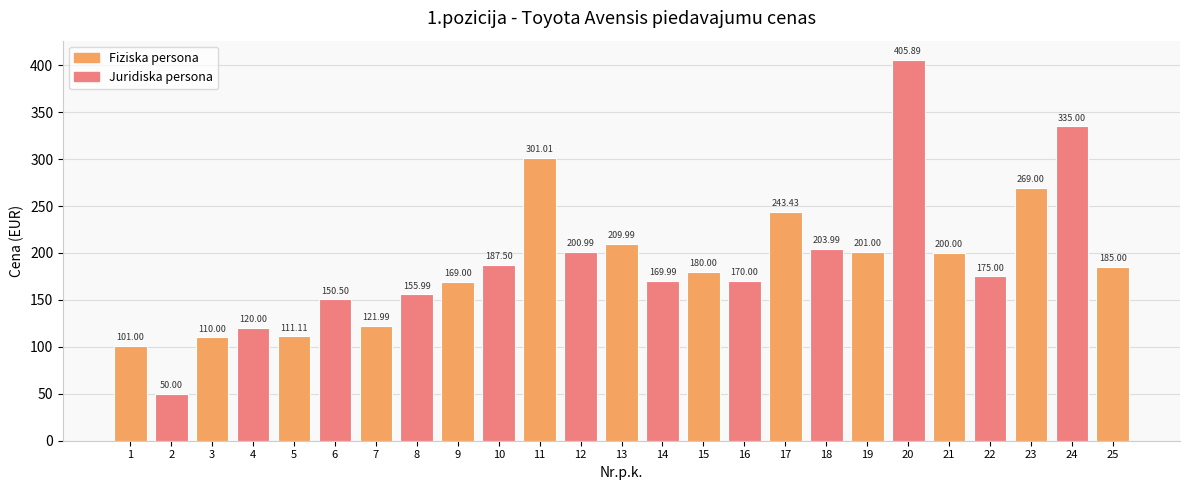

Reading left to right, extract all data points from this chart.

1=101.0	2=50.0	3=110.0	4=120.0	5=111.1	6=150.5	7=122.0	8=156.0	9=169.0	10=187.5	11=301.0	12=201.0	13=210.0	14=170.0	15=180.0	16=170.0	17=243.4	18=204.0	19=201.0	20=405.9	21=200.0	22=175.0	23=269.0	24=335.0	25=185.0